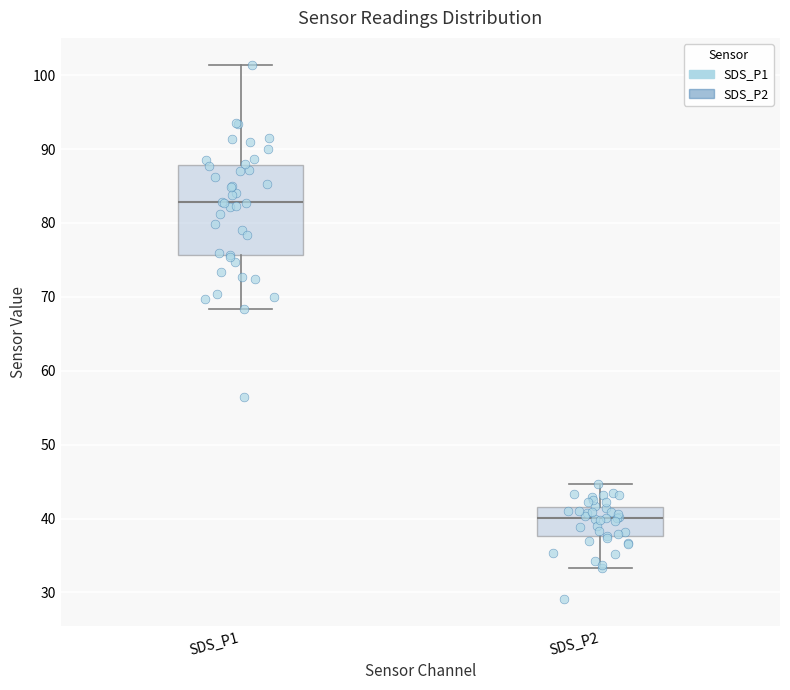

Reading left to right, read every box against the y-axis: the position of its median line, the range the box covers, and the ends of its whiskers. The values are not printed on the chart, so give them approximately, as read against the axis.

SDS_P1: median 83, box 76 to 88, whiskers 68 to 101
SDS_P2: median 40, box 38 to 42, whiskers 33 to 45